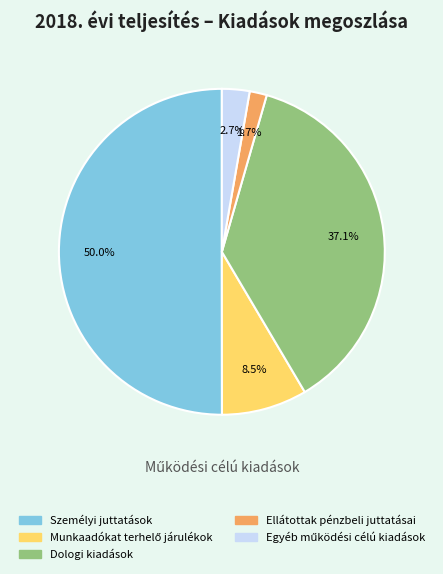

How many segments does this pie chart have?

5